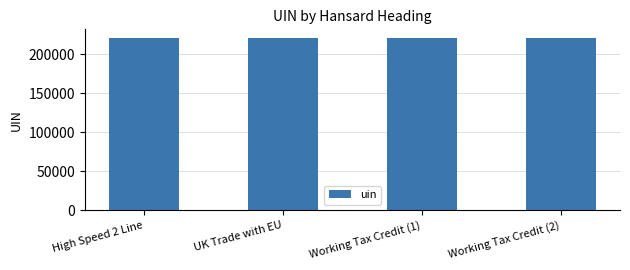

What is the value of the 3rd bar from the left?

220756